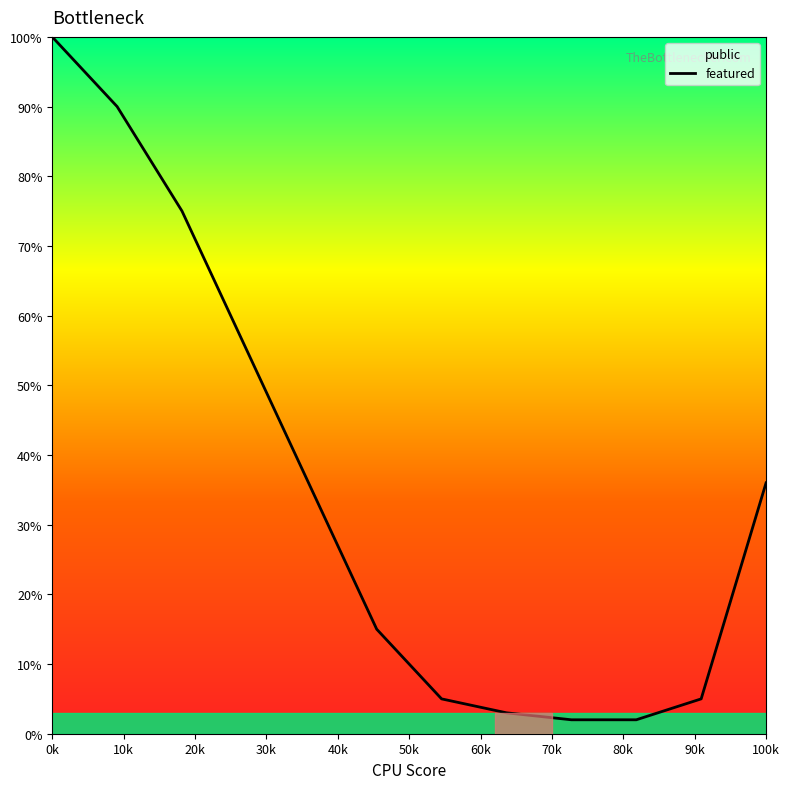

True or false: the data shows 24 at 100k.

False